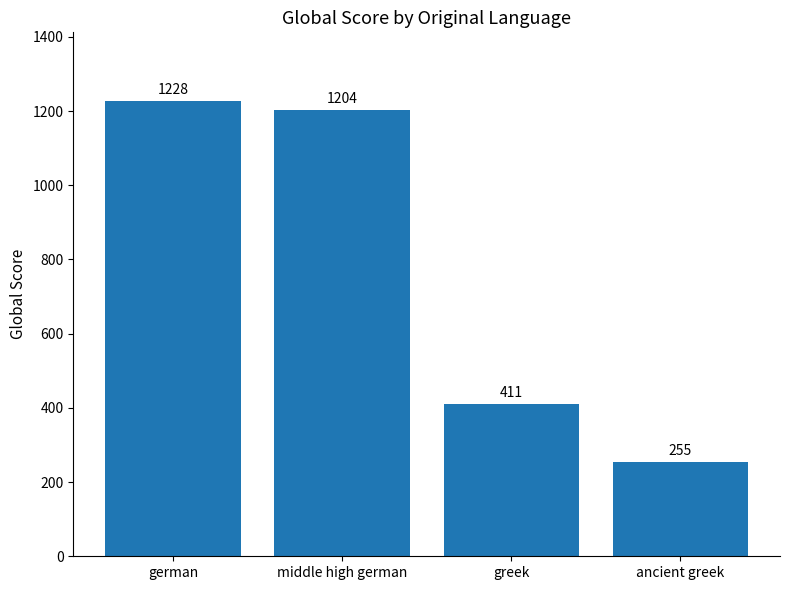

What is the sum of the values at middle high german and german?

2432